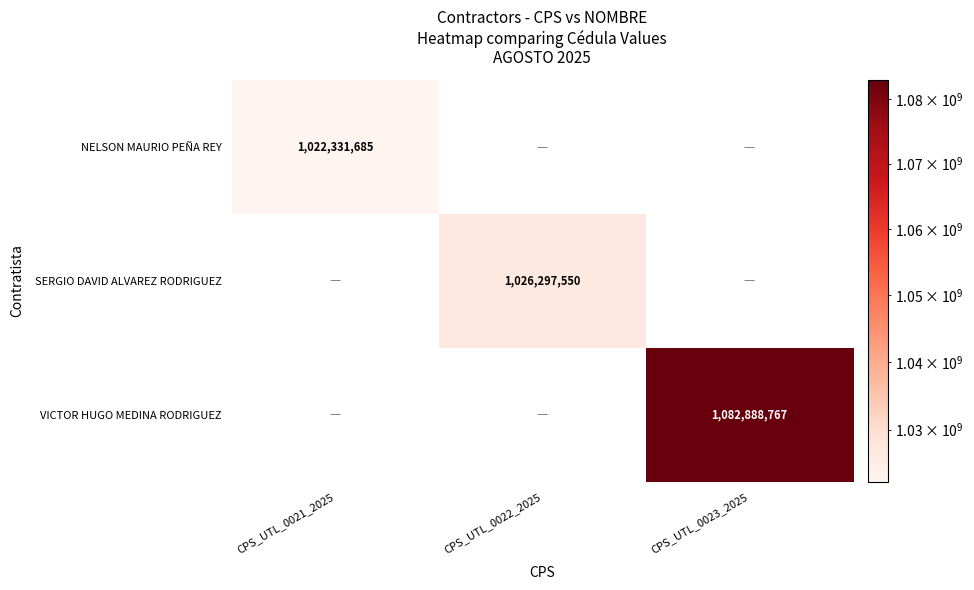

The NELSON MAURIO PEÑA REY series shows 1022331685 at CPS_UTL_0021_2025. True or false?

True